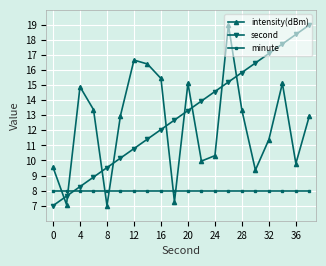

At how many categories does at least one series exceed 18?

3